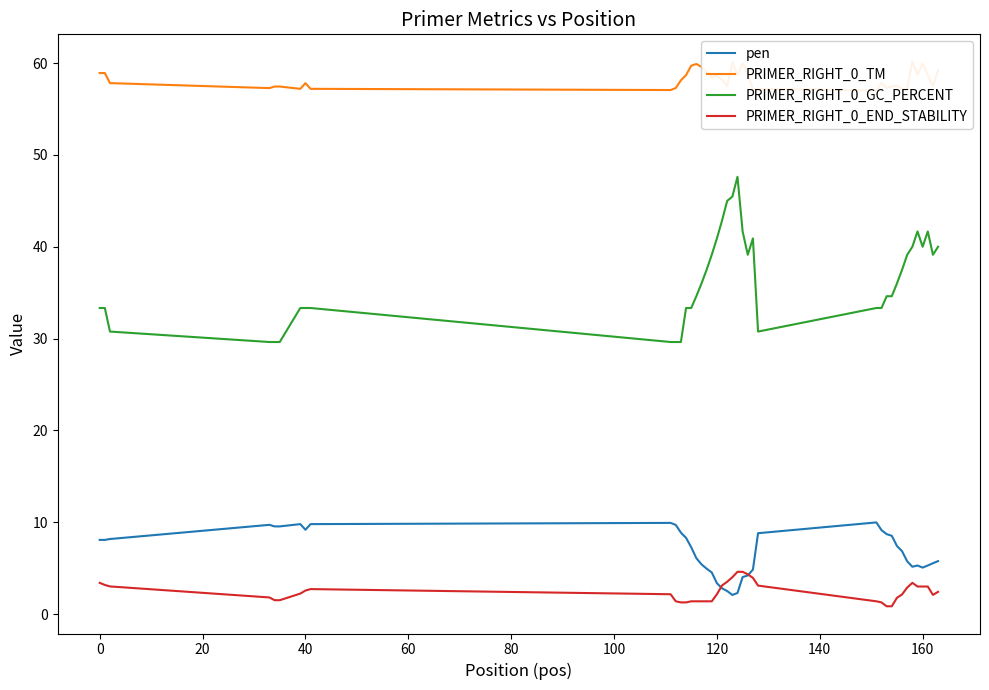

True or false: PRIMER_RIGHT_0_GC_PERCENT and PRIMER_RIGHT_0_END_STABILITY cross at least once.

False